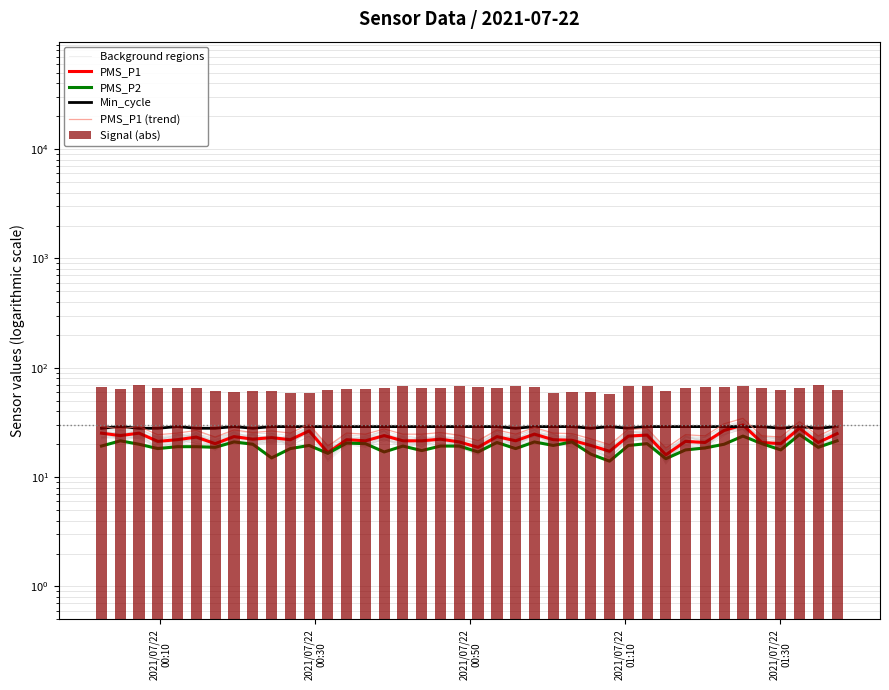

What is the difference between the second highest and minimum values in the PMS_P1 series?

12.0